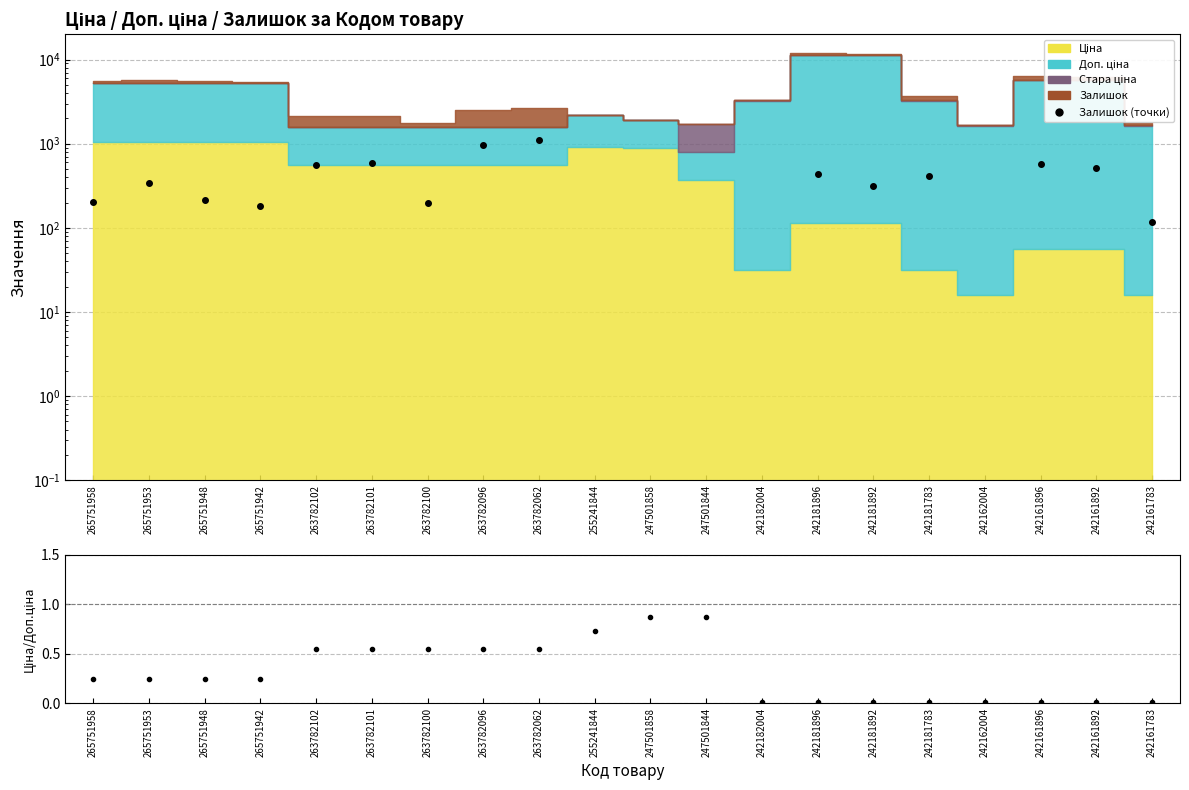

Where is the first local minimum for Залишок (точки)?

265751942